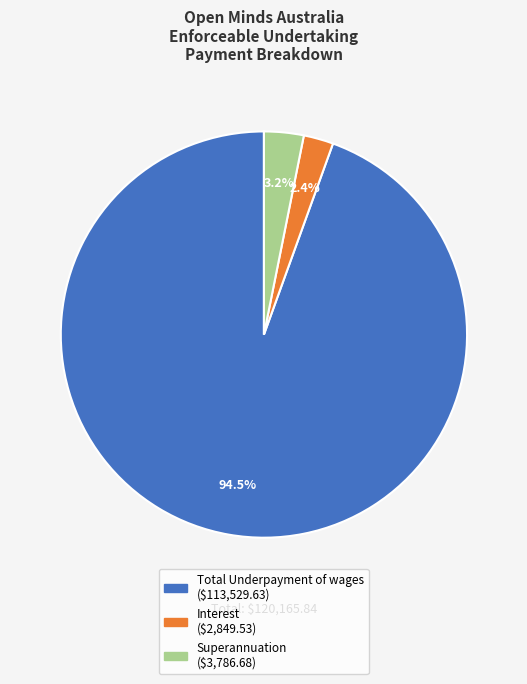

What is the largest slice in the pie chart?

Total Underpayment of wages